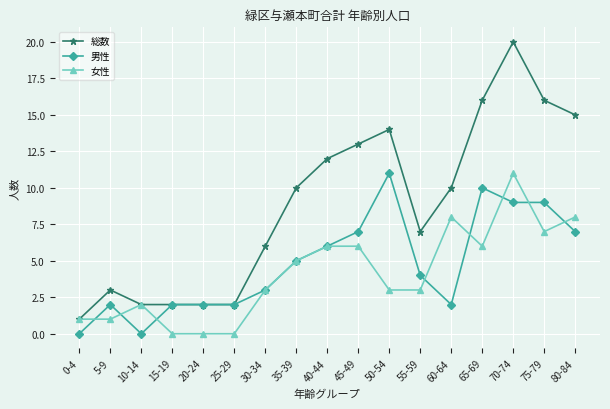

What is the total value across all series at 40-44?

24